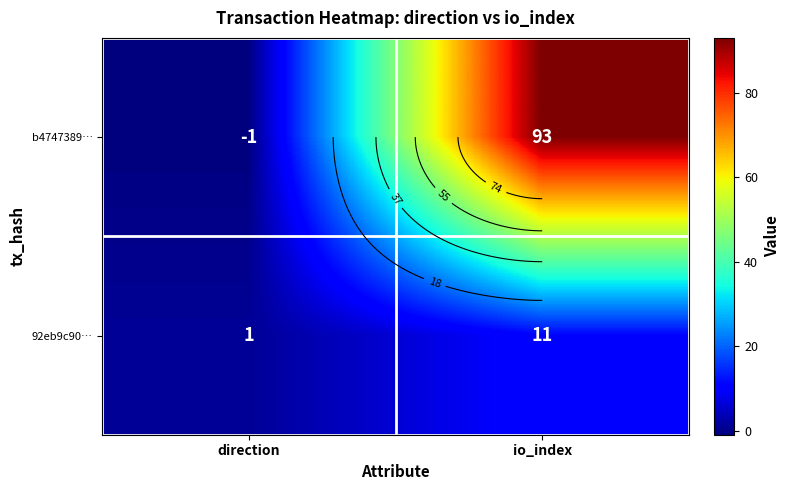

What is the average value of the b4747389… series?

46